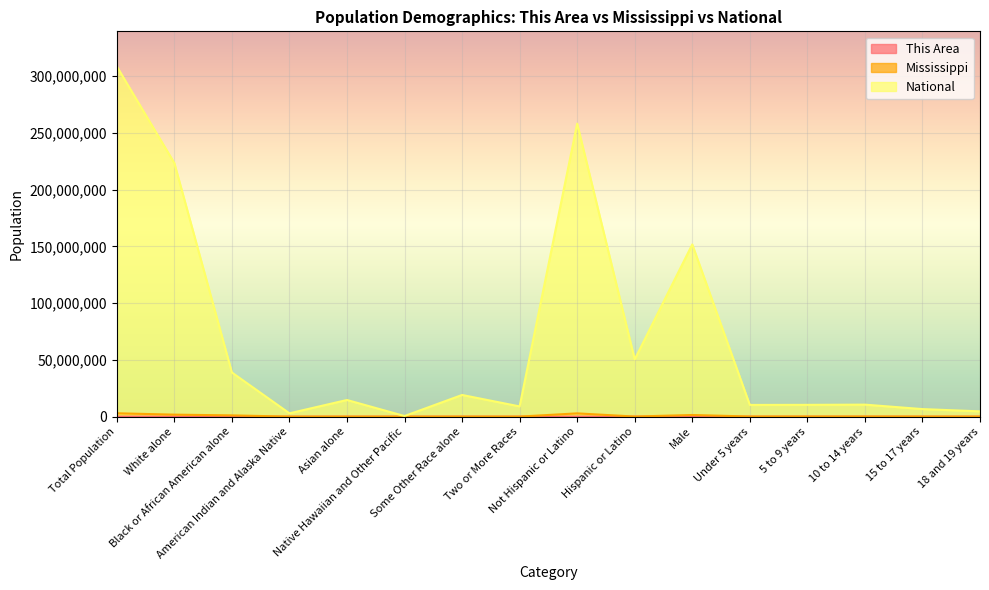

What is the difference between the second highest and minimum values in the Mississippi series?

2884629